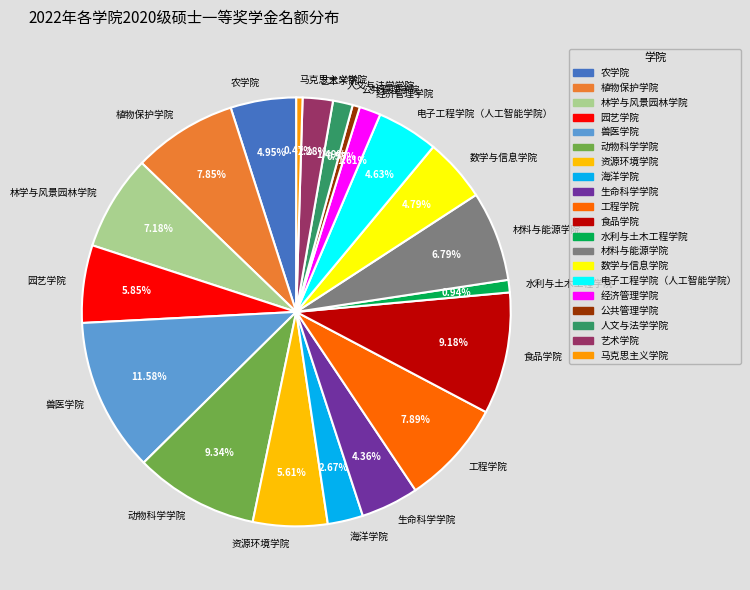

Which slice is the largest?

兽医学院